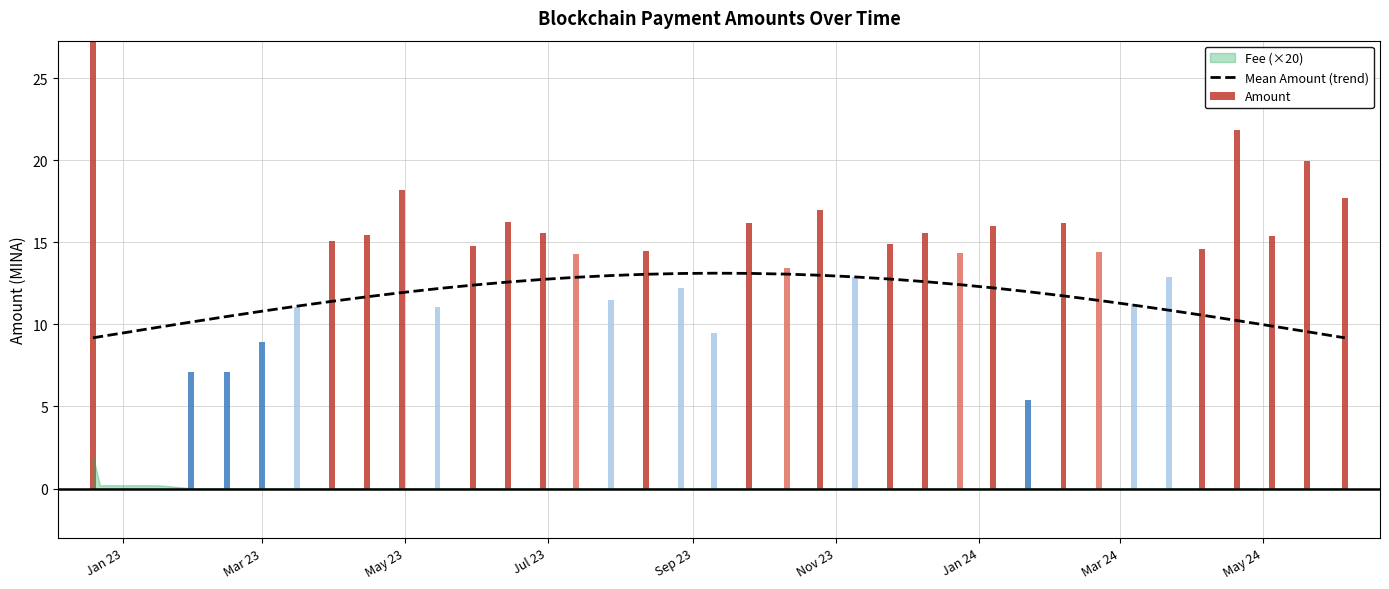

What is the maximum value for Mean Amount (trend)?

13.1